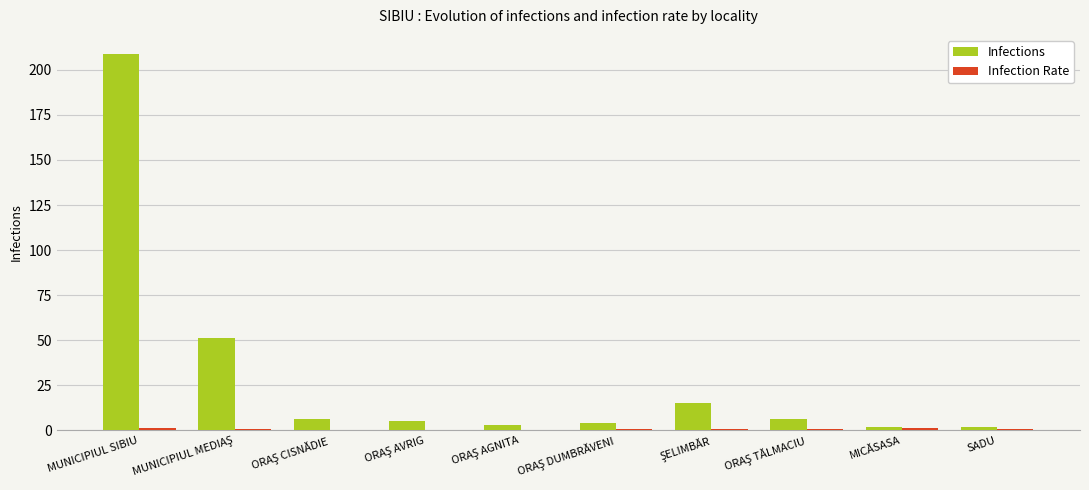

What is the spread (max minus min) of values at MUNICIPIUL SIBIU?

207.8